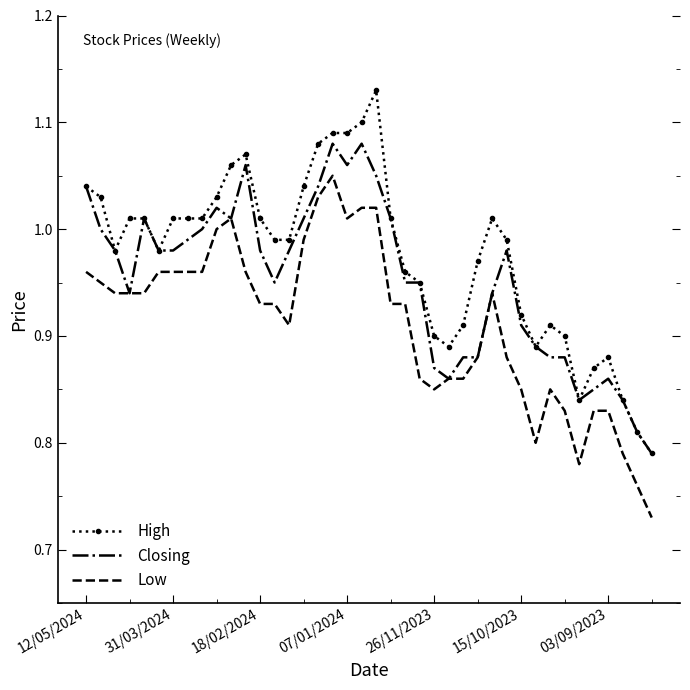

True or false: High and Low intersect in this chart.

False